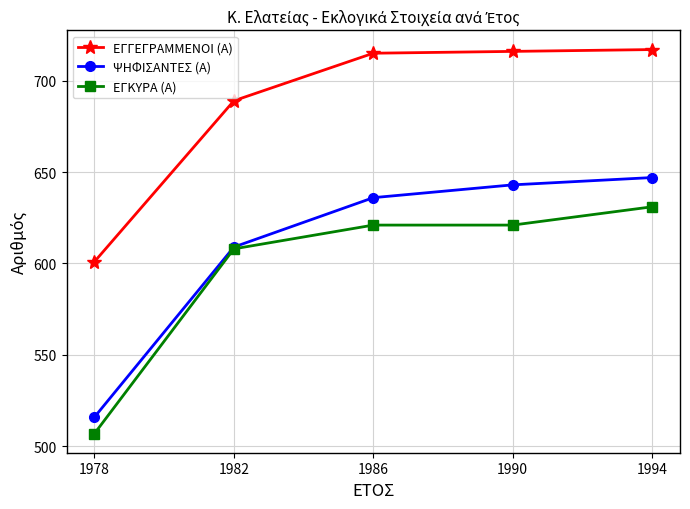

How many values in the ΨΗΦΙΣΑΝΤΕΣ (Α) series exceed 636?

2